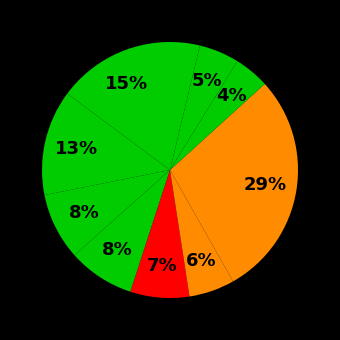

Count the number of slices in the pie.

10